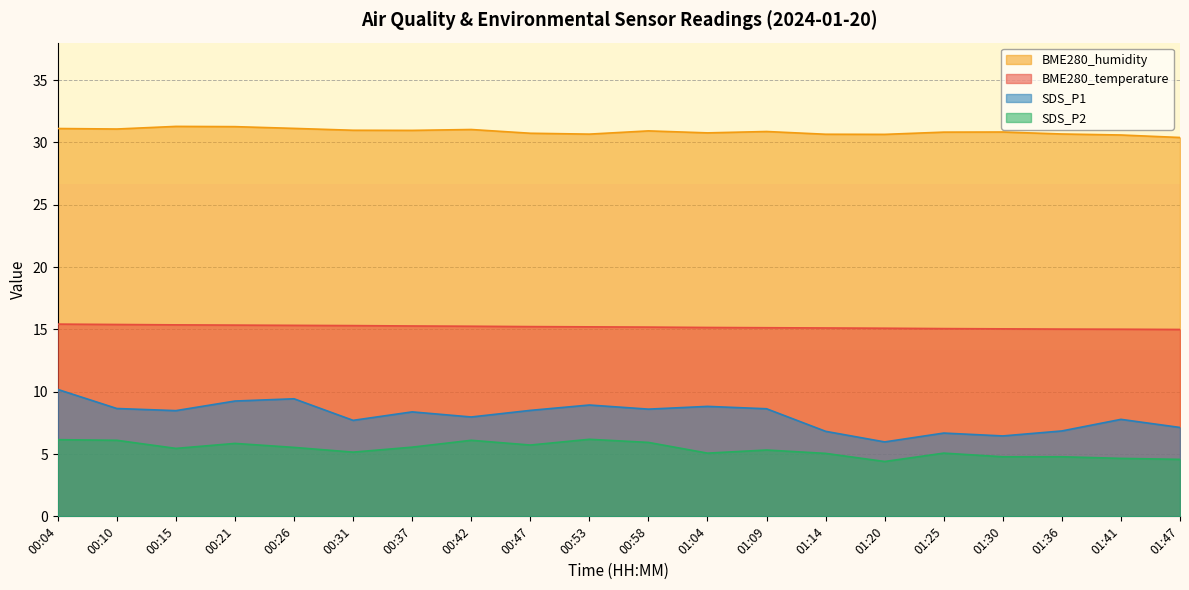

How many interior local valleys does the SDS_P1 series have?

6